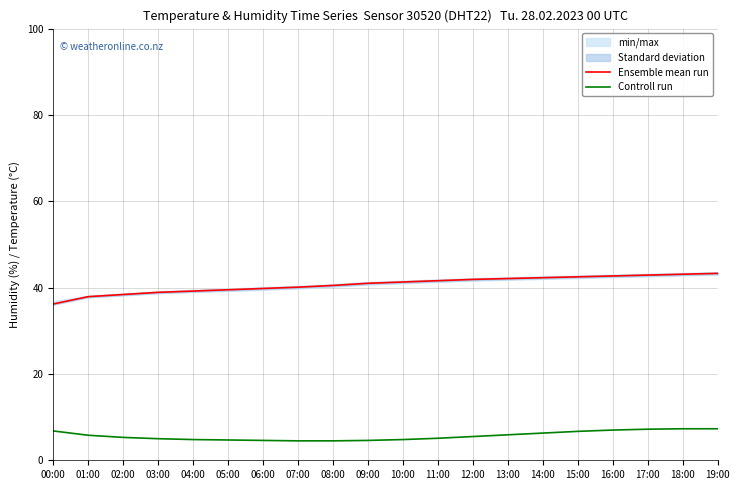

True or false: Ensemble mean run and Controll run intersect in this chart.

False